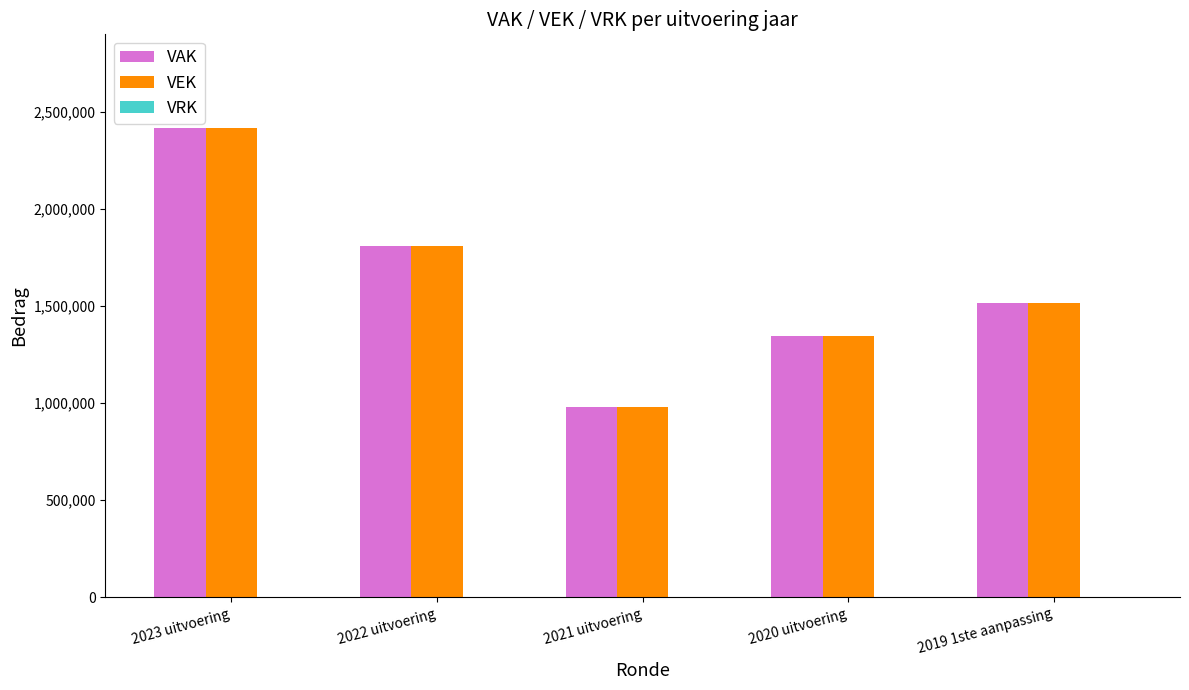

Rank the categories by VAK value from highest to lowest.

2023 uitvoering, 2022 uitvoering, 2019 1ste aanpassing, 2020 uitvoering, 2021 uitvoering